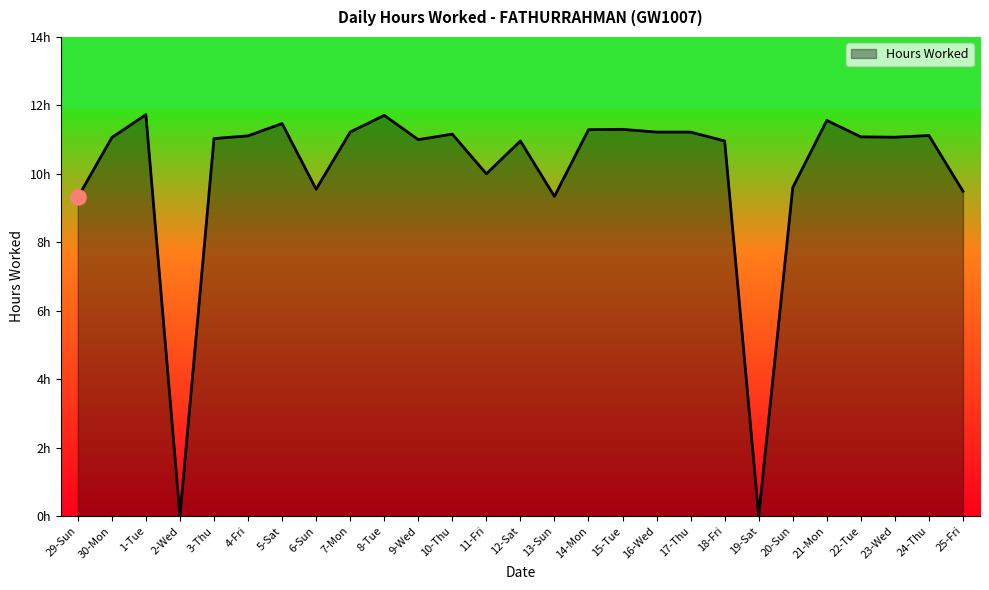

Which has a higher value, 21-Mon or 30-Mon?

21-Mon